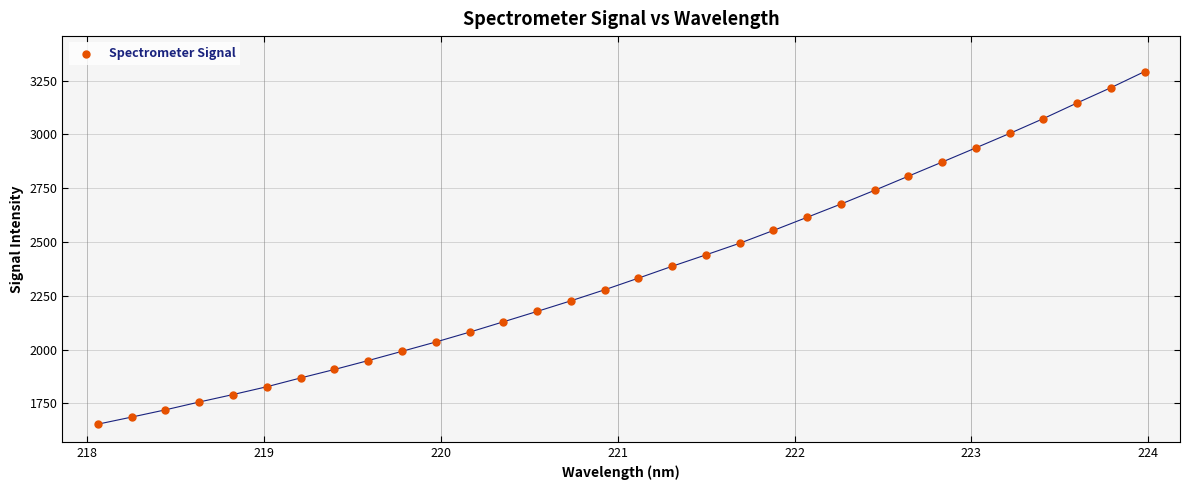

What is the range of X values (max minus min)?

5.9